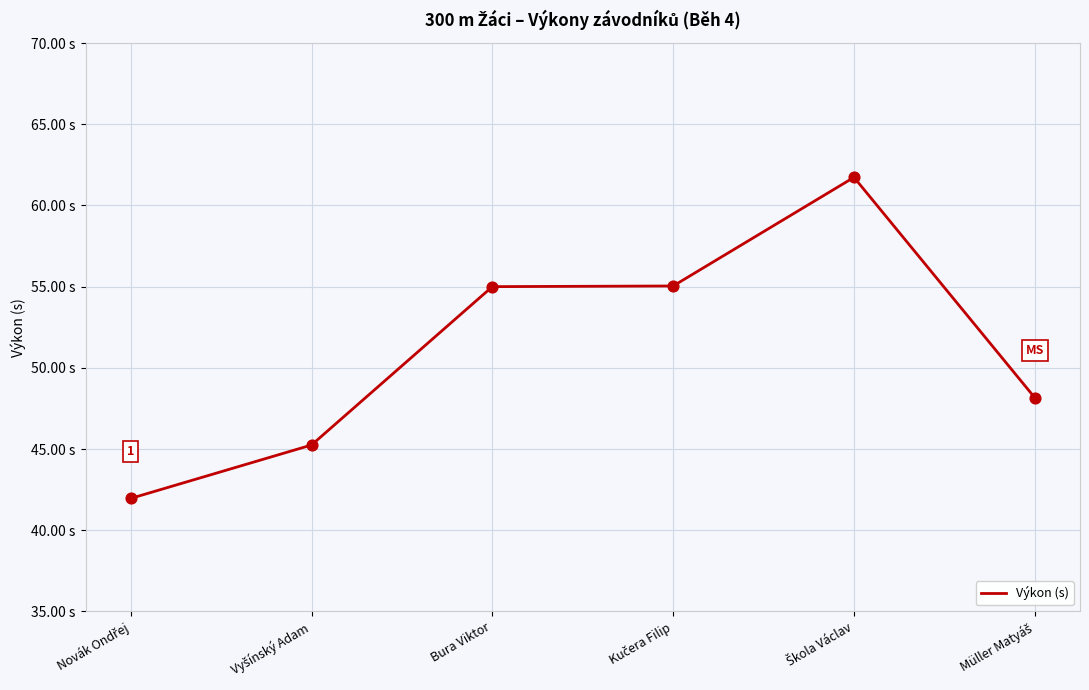

Is this an area chart (filled region under the line)?

No